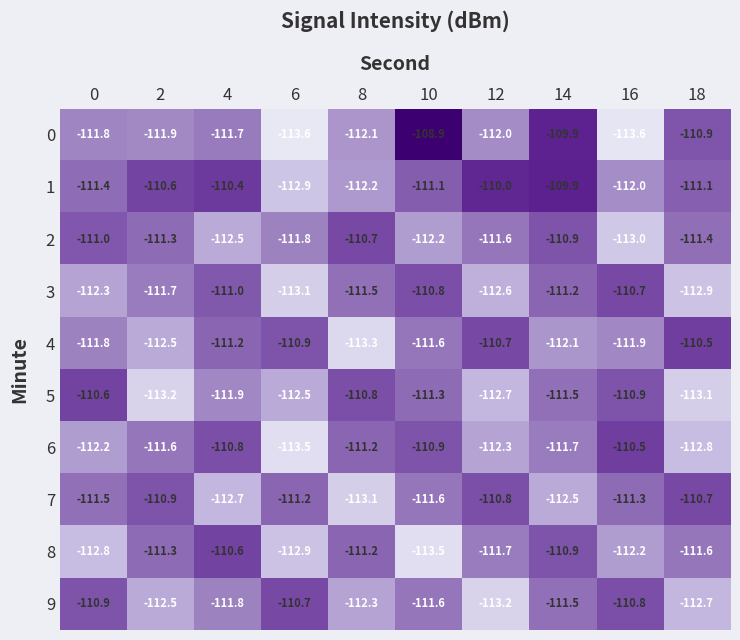

What is the total value across all series at 18?

-1117.7